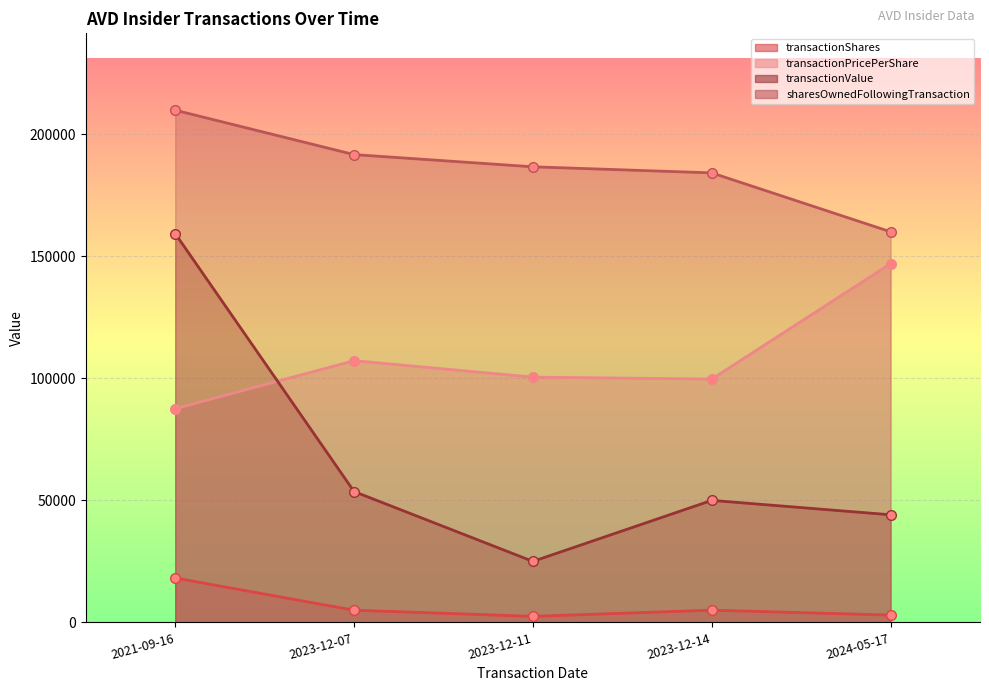

Where is transactionShares nearest to the value 10344?

2023-12-14